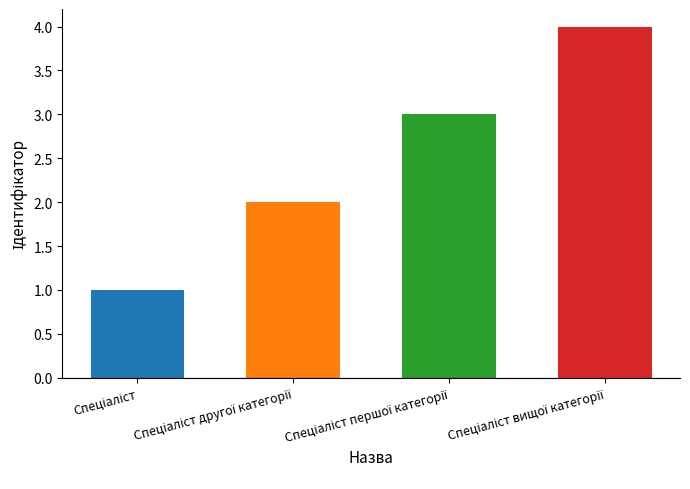

What is the difference between the values at Спеціаліст and Спеціаліст другої категорії?

1